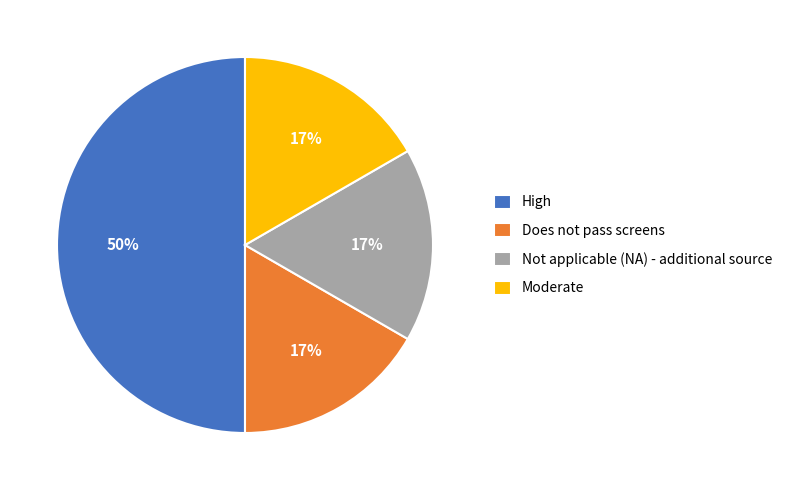

Is it true that High is 63% of the pie?

False